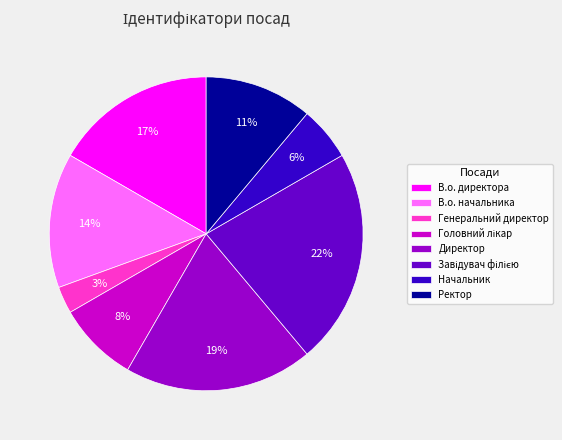

The В.о. директора slice represents 17% of the pie. True or false?

True